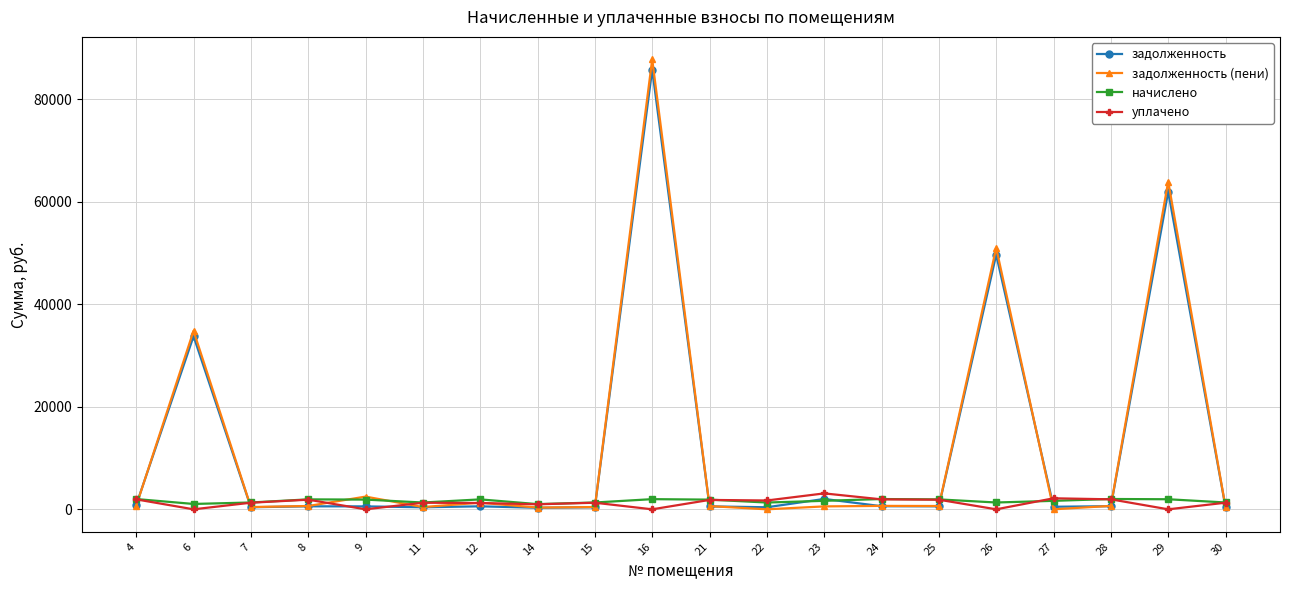

List the series in order of their peak value, lowest first.

начислено, уплачено, задолженность, задолженность (пени)